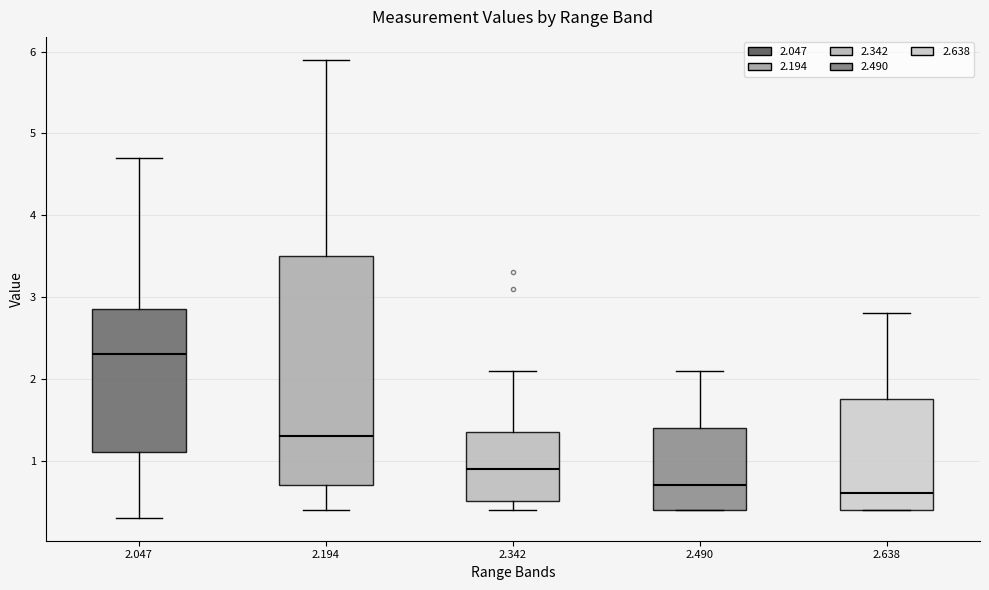

Which box is the tallest, from its lower edge to its upper edge?

2.194